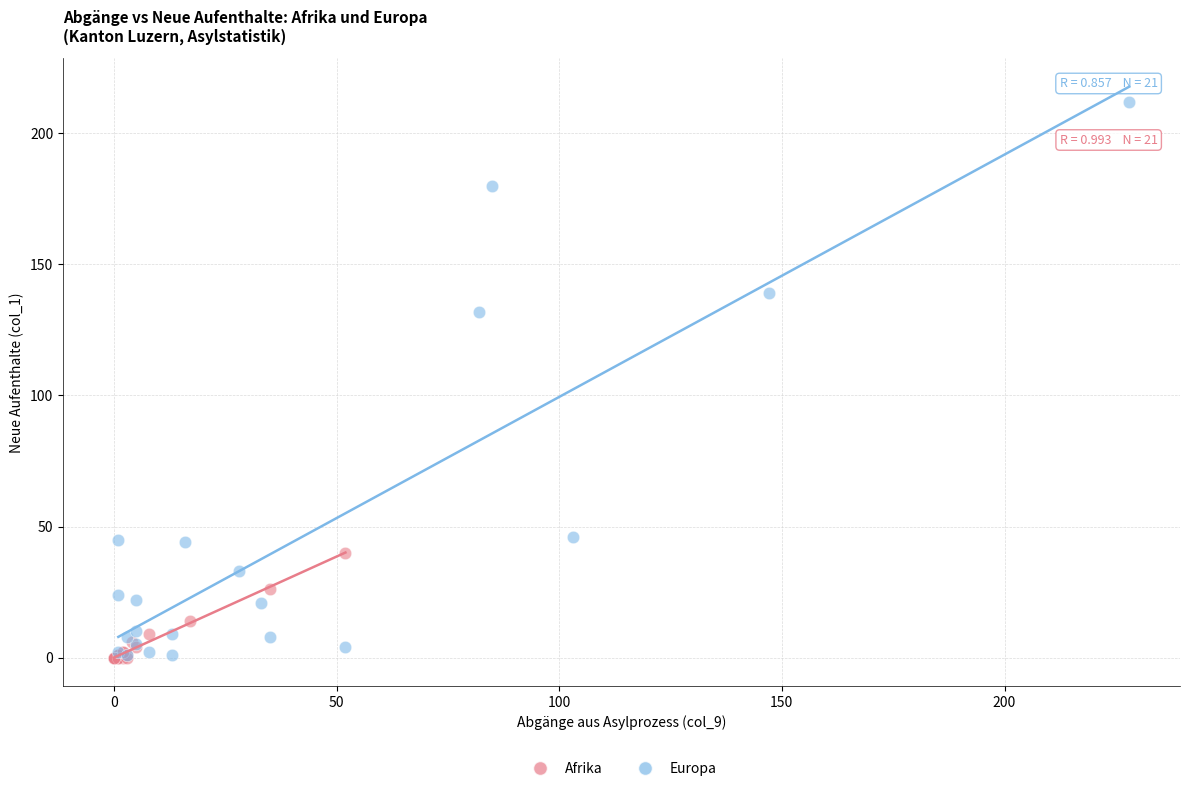

Which series contains the highest Y value?

Europa